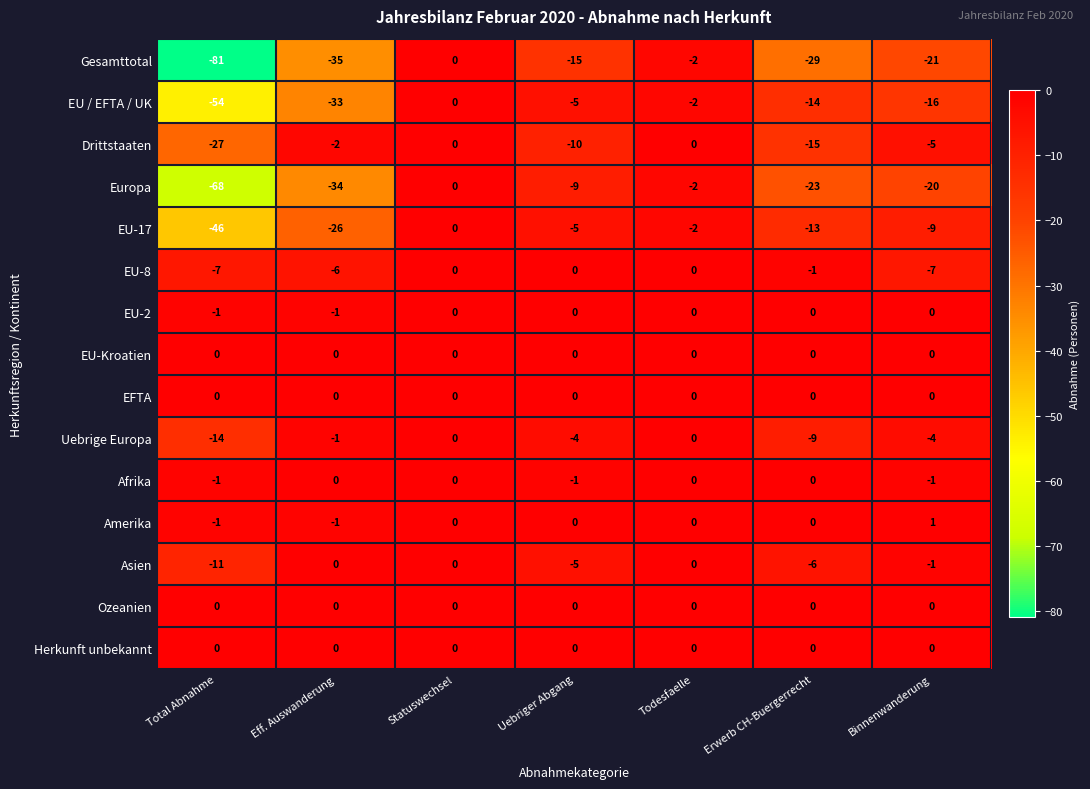

Where is Europa nearest to the value -34?

Eff. Auswanderung